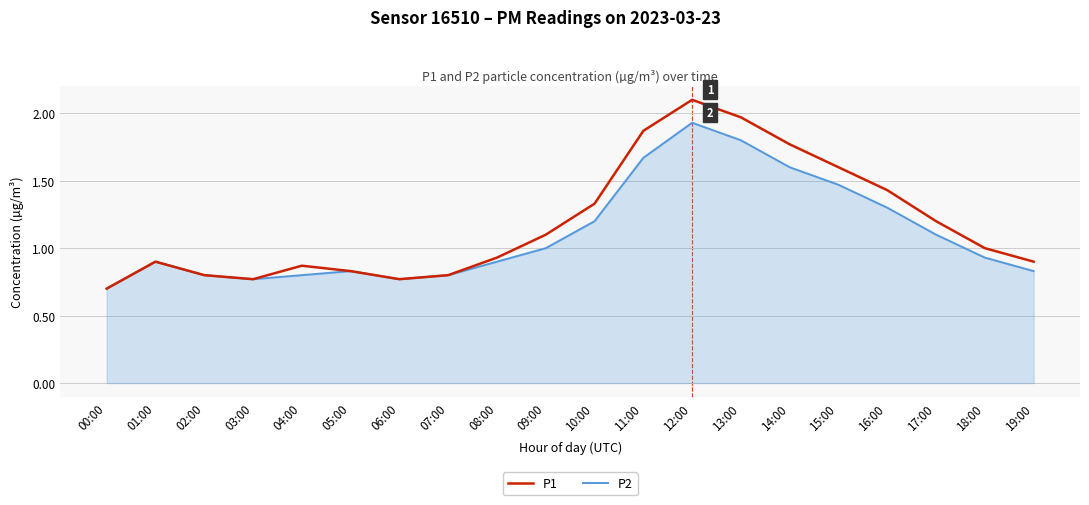

What position from the left is 10:00?

11